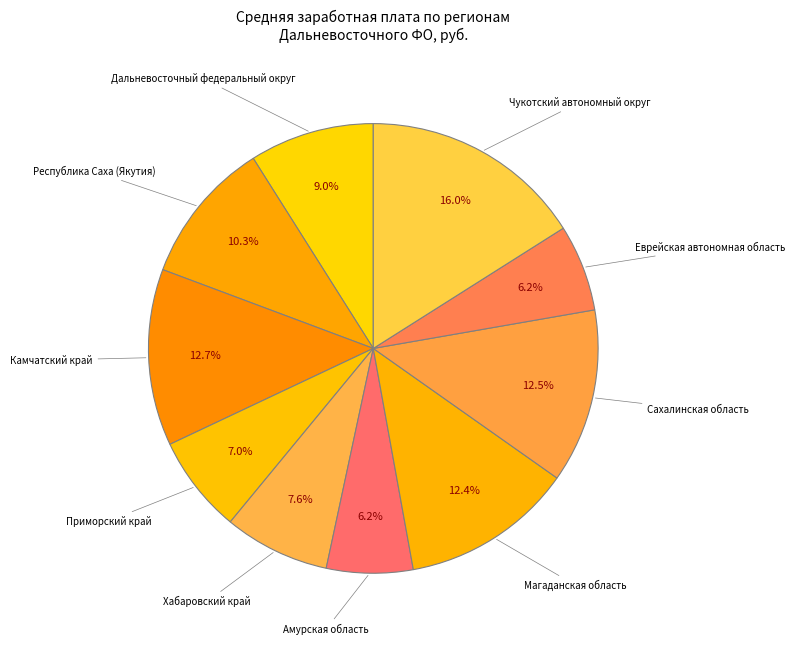

How many slices are in this pie chart?

10